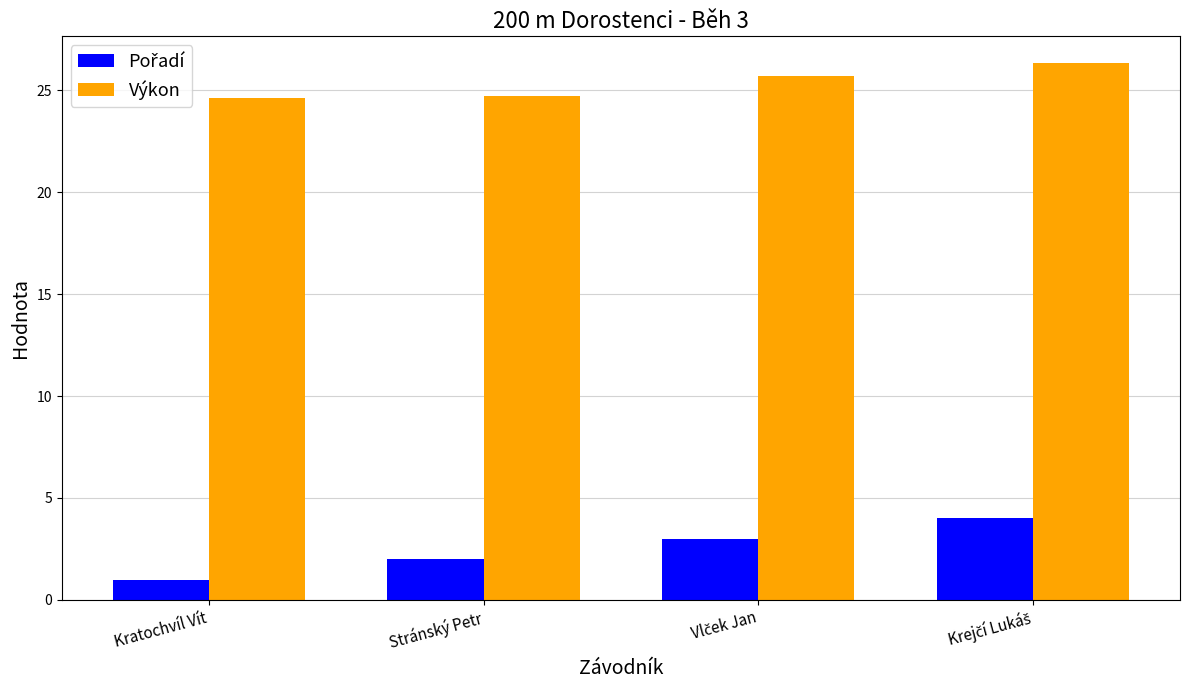

Which series has the largest total across all categories?

Výkon